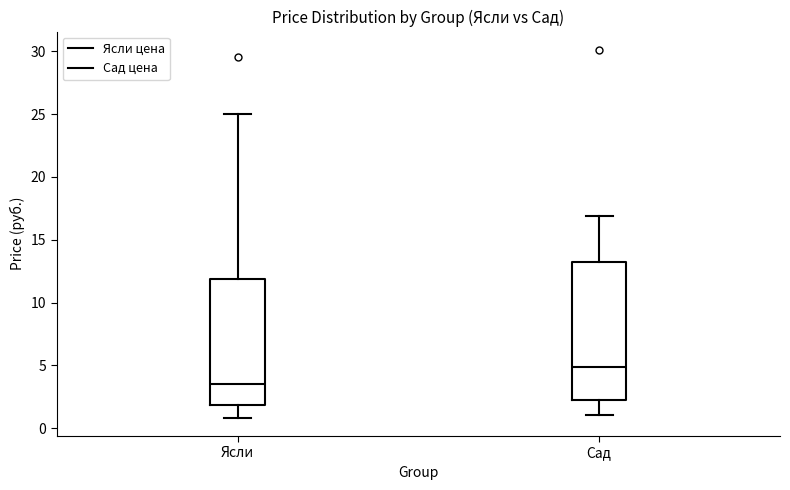

Where is the lower edge of the box for Ясли on the y-axis? The values are not printed on the chart, so give them approximately, as read against the axis.

2.0